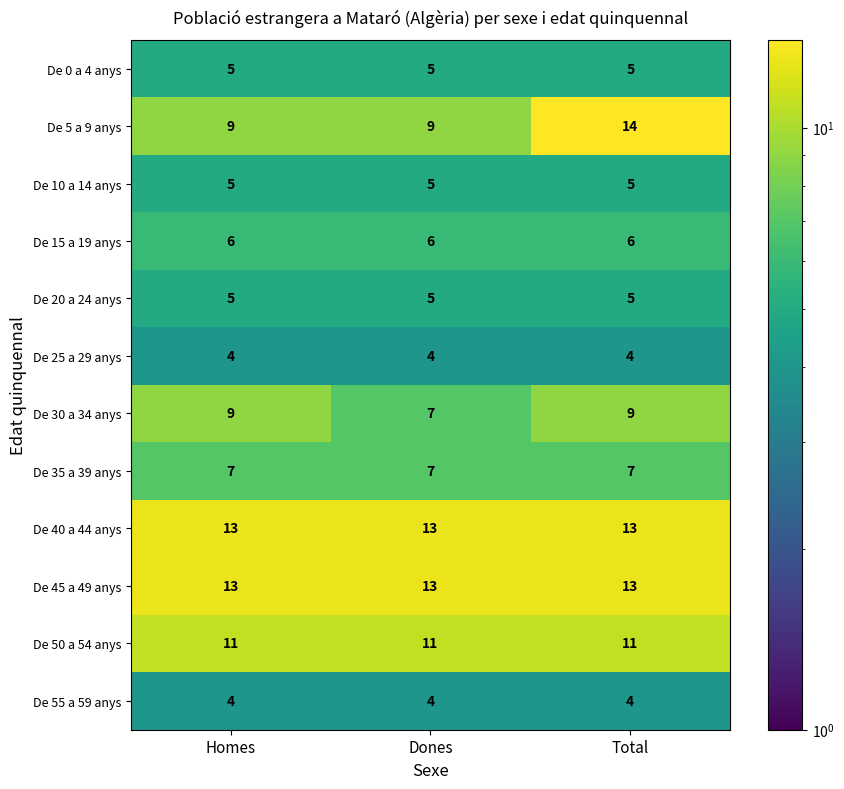

The De 15 a 19 anys series shows 4 at Homes. True or false?

False